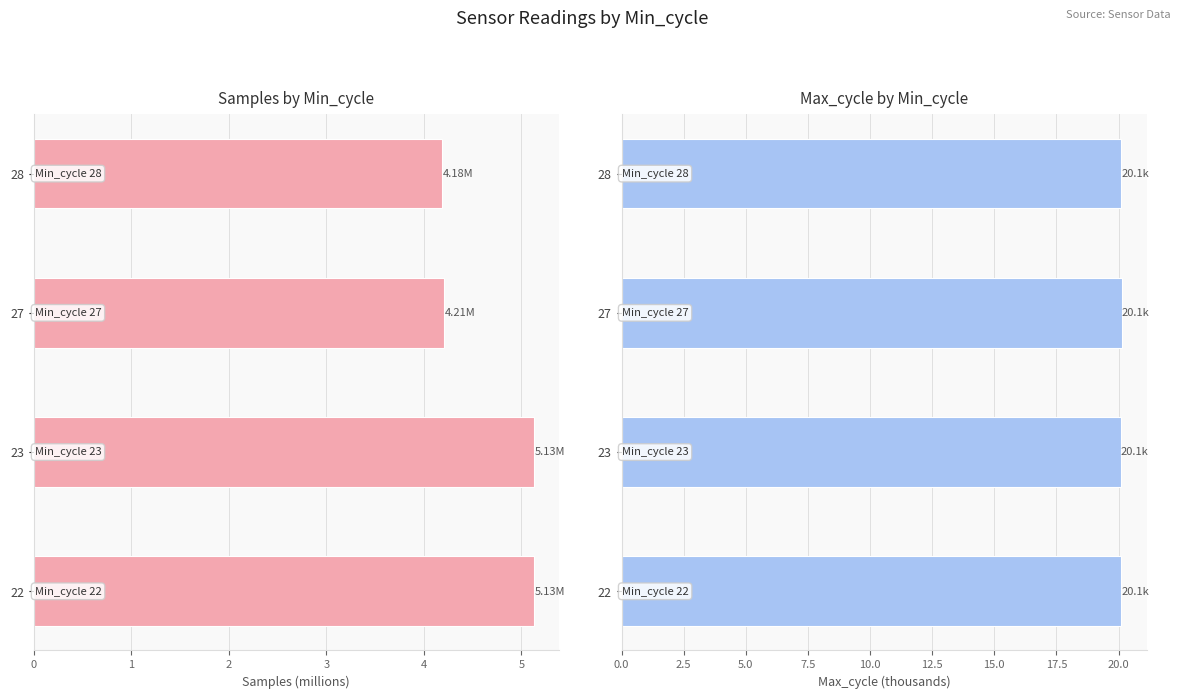

How many distinct data groups are displayed?

2